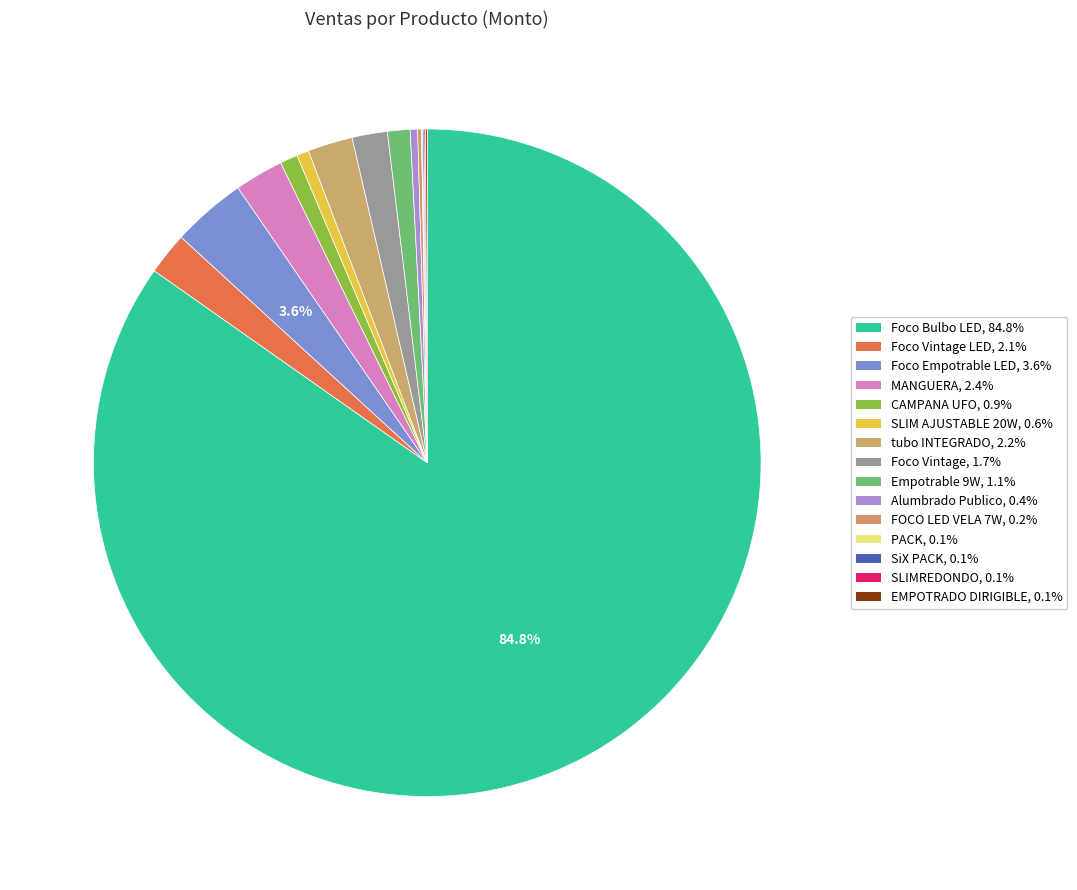

Count the number of slices in the pie.

15